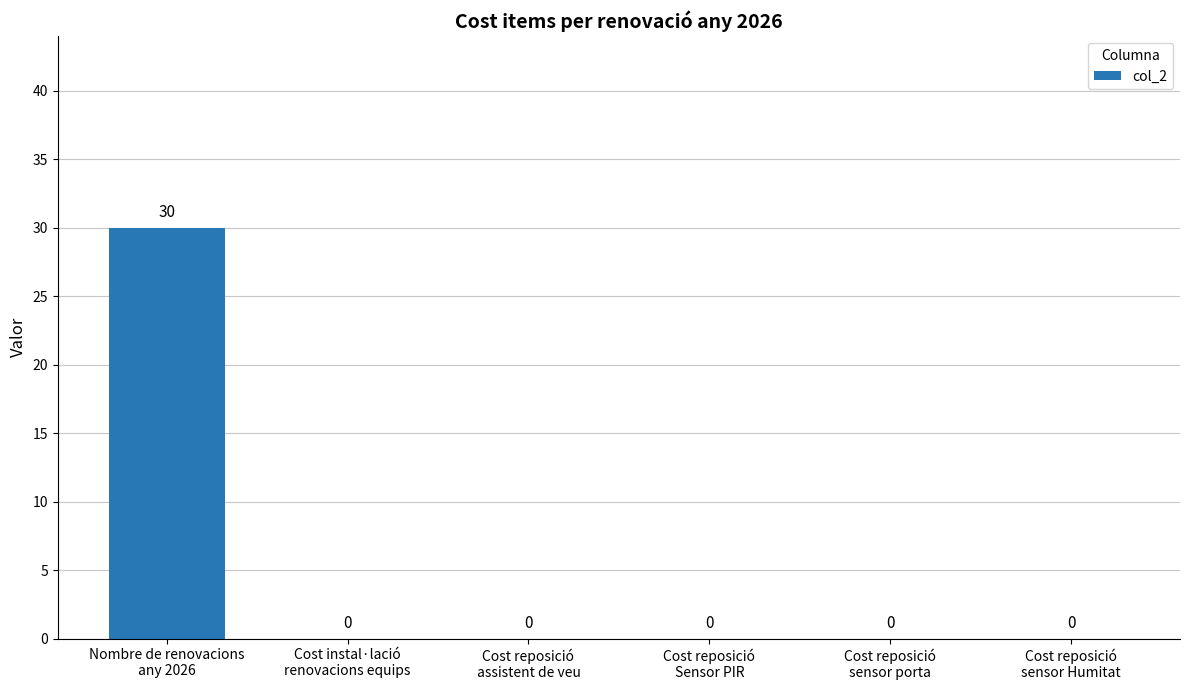

What is the sum of all values?

30